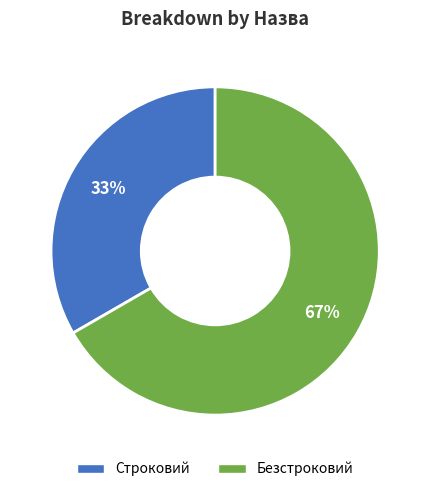

To the nearest percent, what portion does Строковий represent?

33%